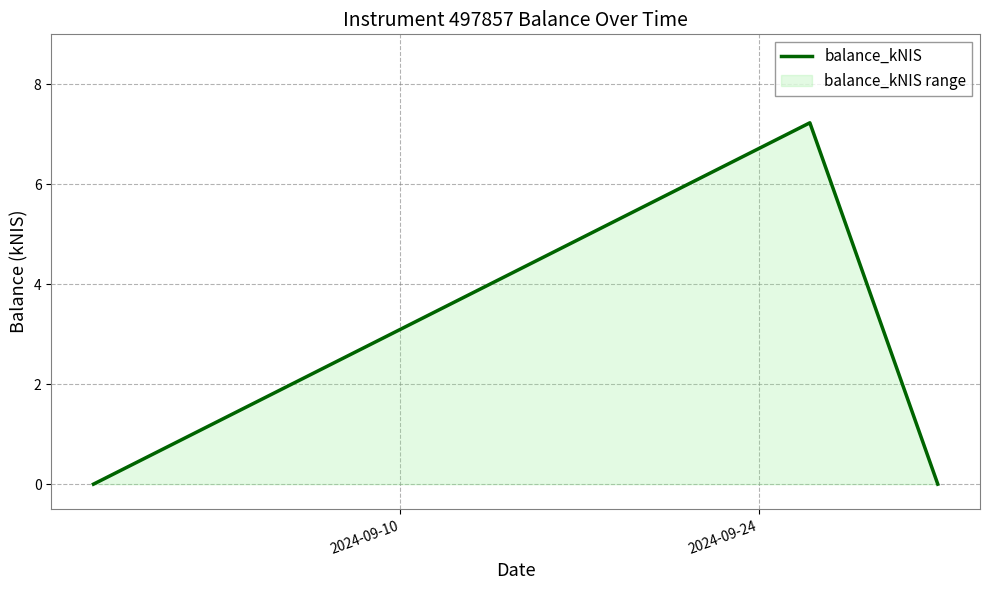

What is the greatest value displayed?

7.2